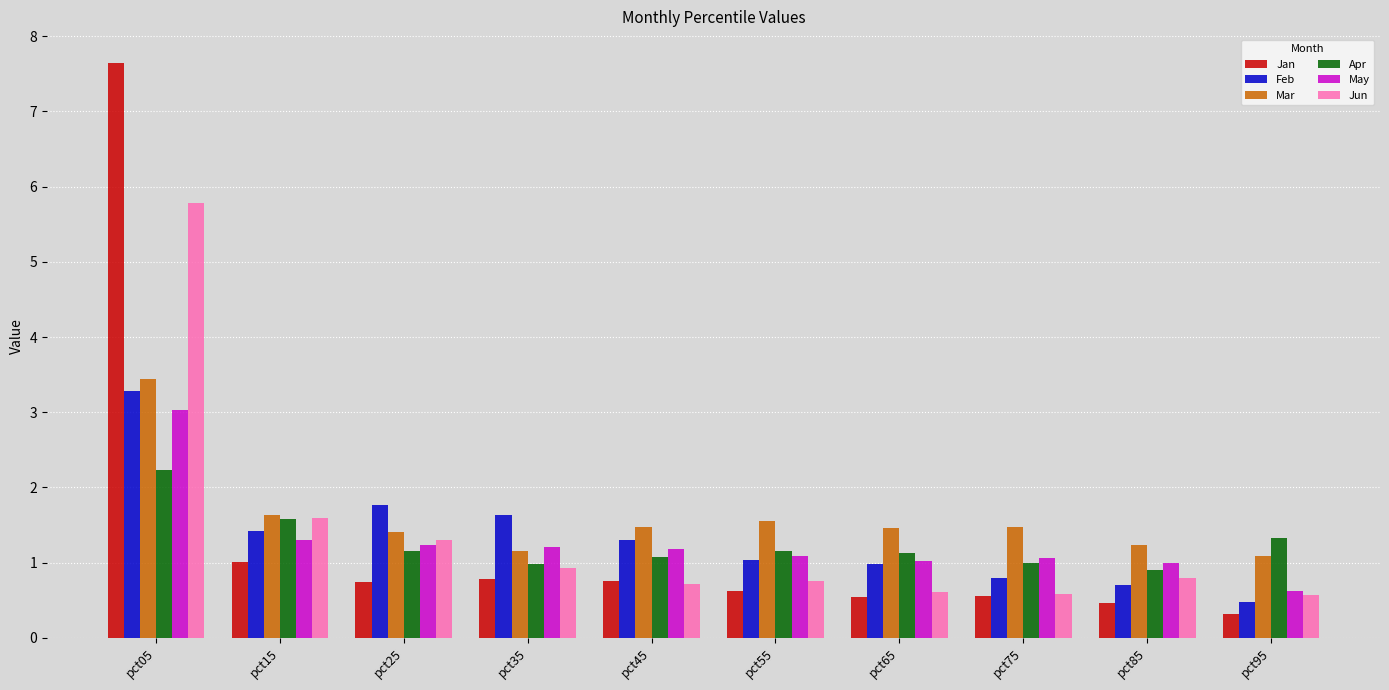

What is the difference between the Jun values at pct15 and pct35?

0.7